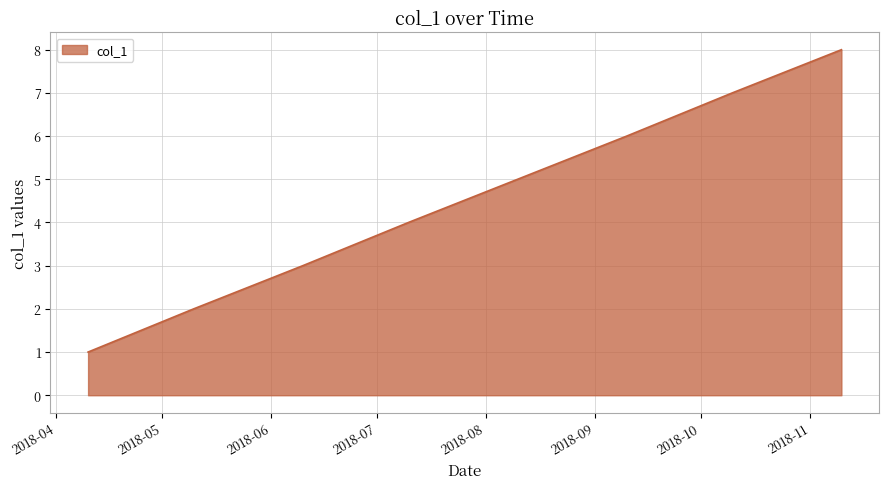

True or false: there are more than 1 points higher than both neighbors.

False